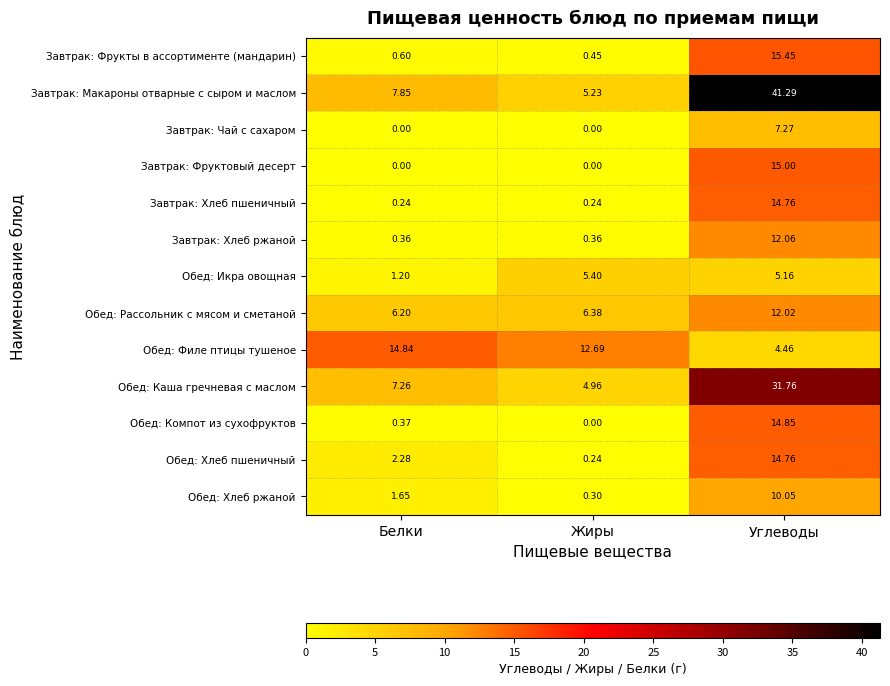

Count the number of categories in the chart.

3